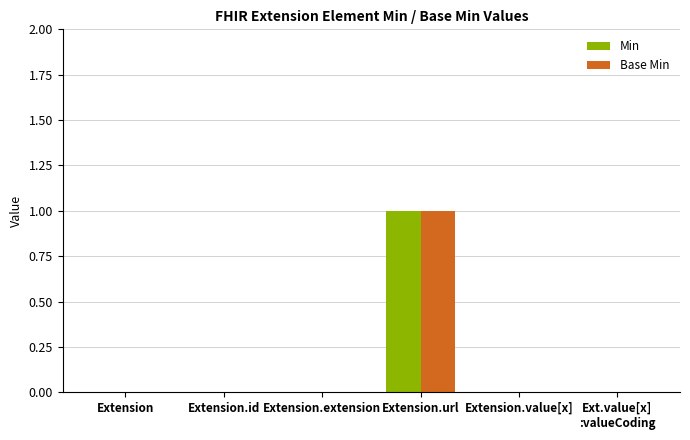

True or false: Base Min has a value of 0 at Extension.value[x].

True